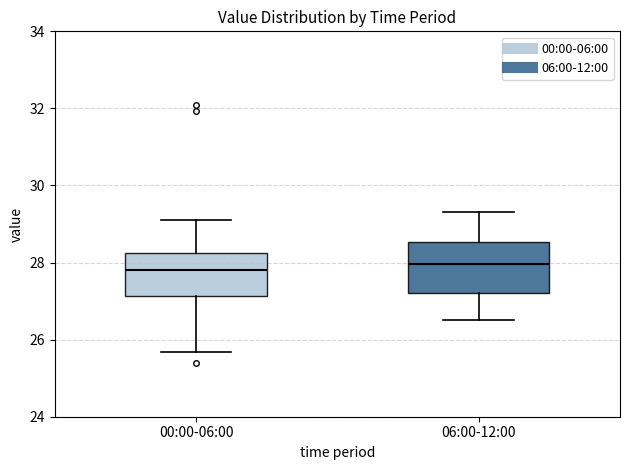

Where is the upper edge of the box for 00:00-06:00 on the y-axis? The values are not printed on the chart, so give them approximately, as read against the axis.

28.2